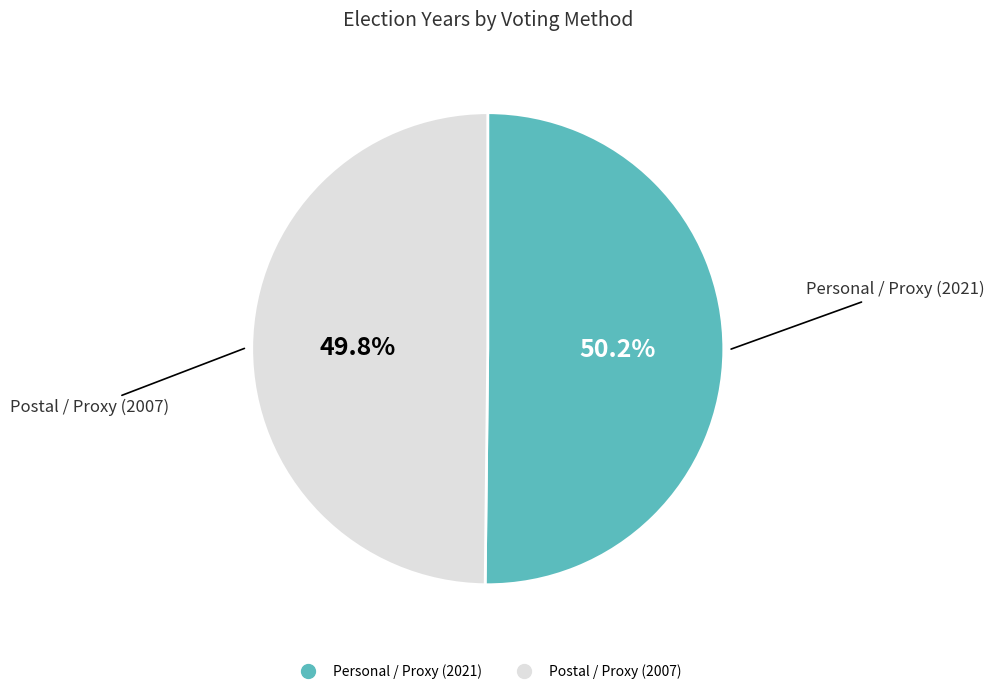

Approximately how many times larger is the value at Personal / Proxy (2021) compared to Postal / Proxy (2007)?

1.0